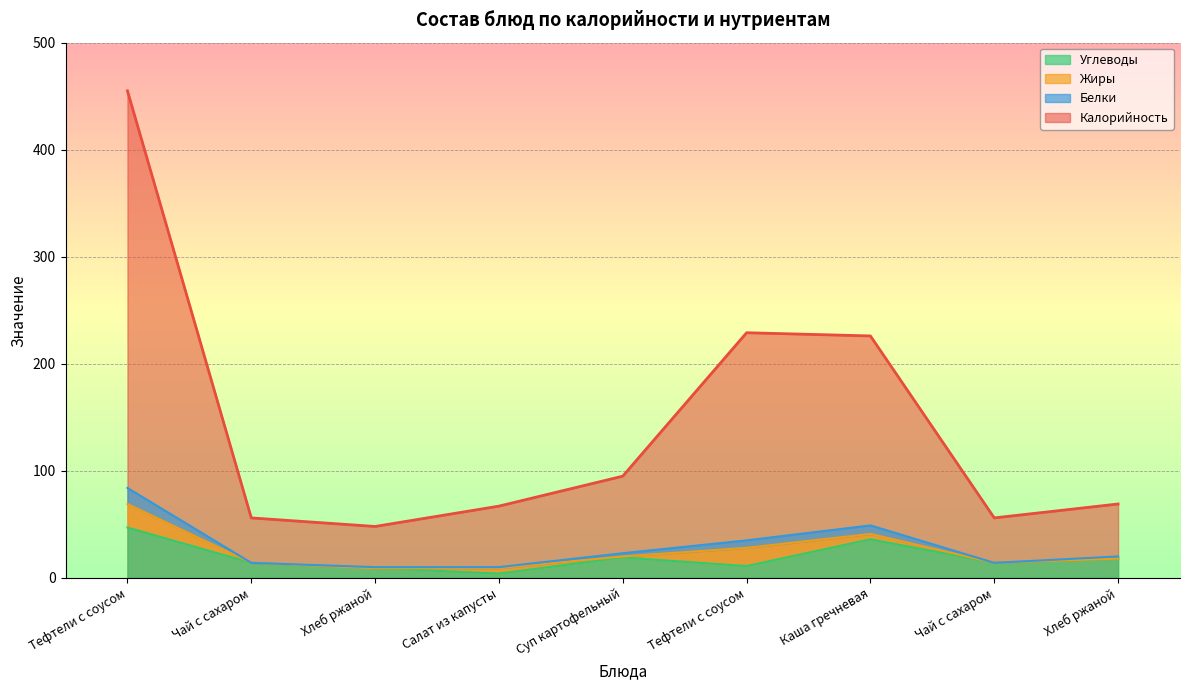

Which series has the largest total across all categories?

Калорийность